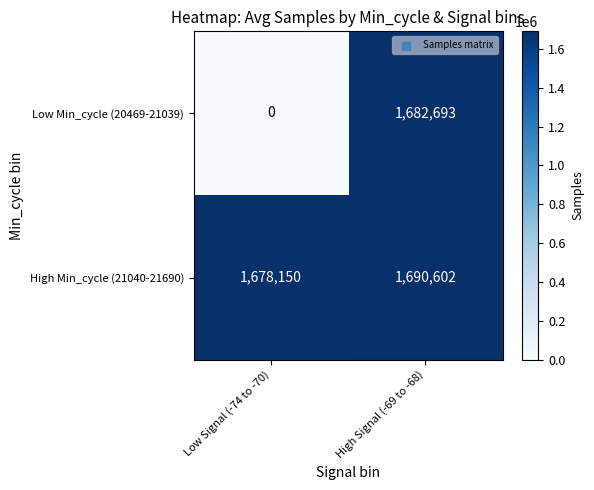

What is the total value across all series at Low Signal (-74 to -70)?

1678150